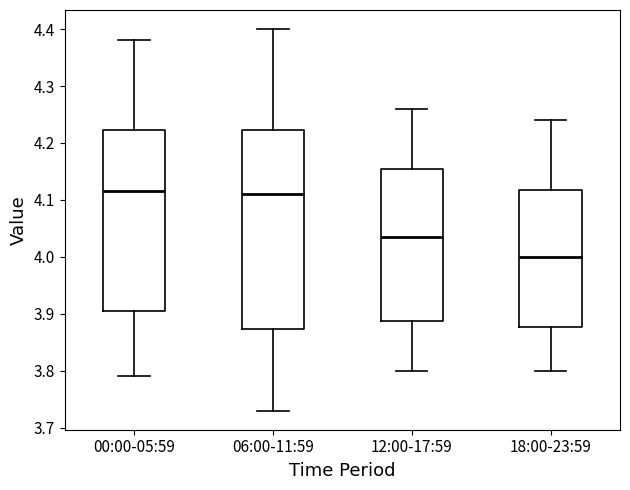

Which box has the lowest median line?

18:00-23:59